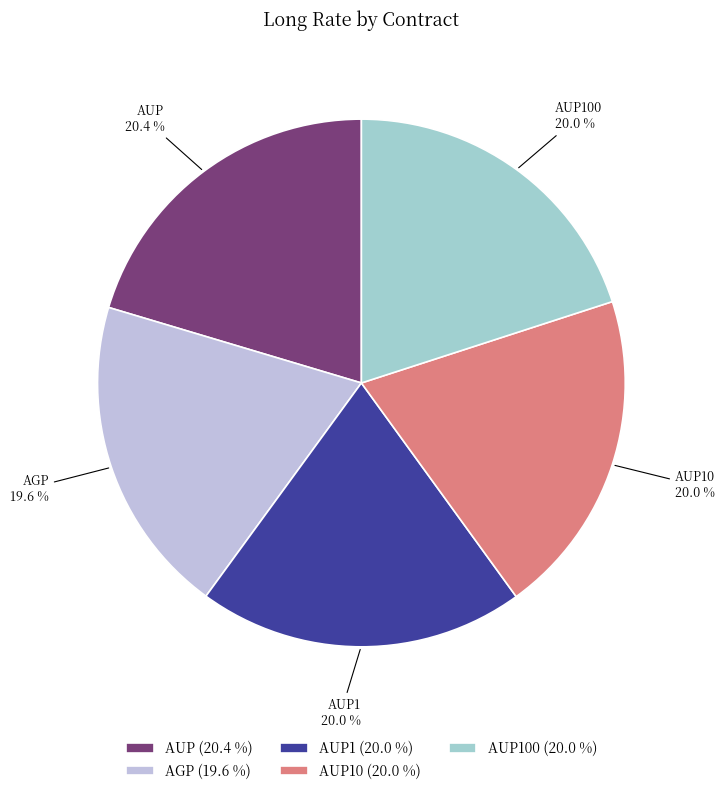

To the nearest percent, what is the combined percentage of AUP100 and AUP?

40%